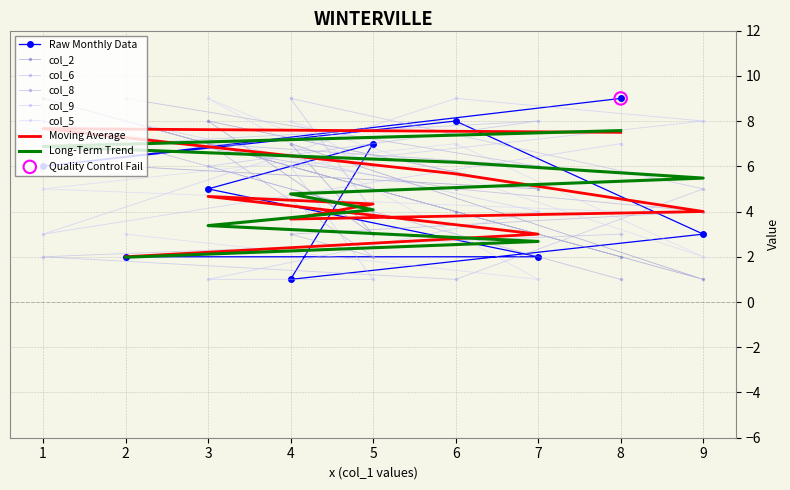

Which series contains the lowest Y value?

col_4